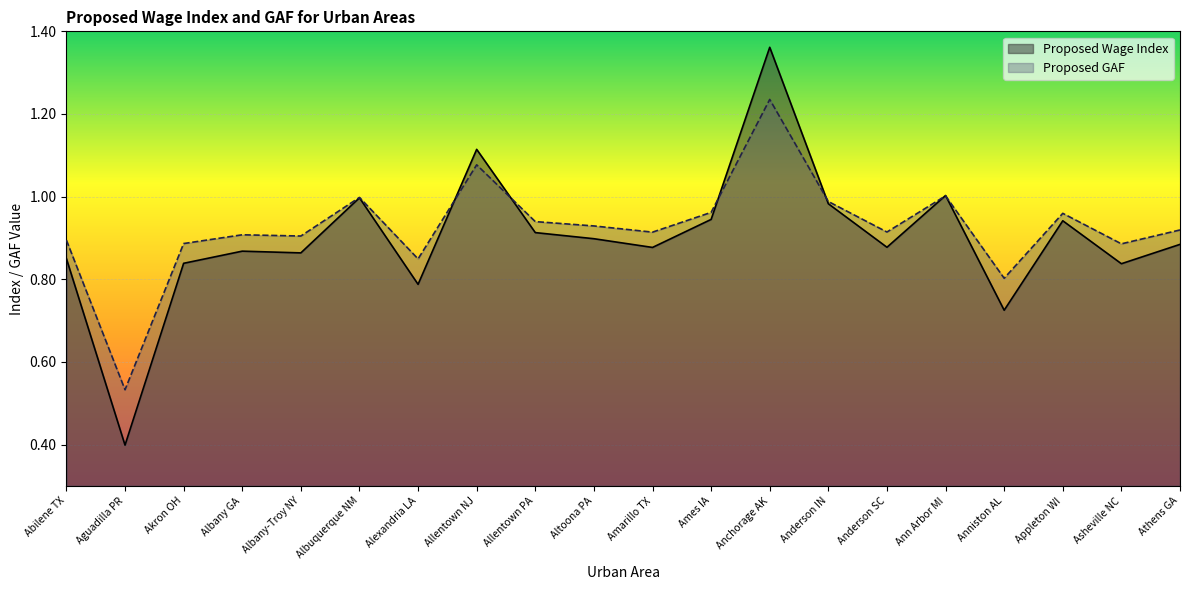

Which series has the largest total across all categories?

Proposed GAF